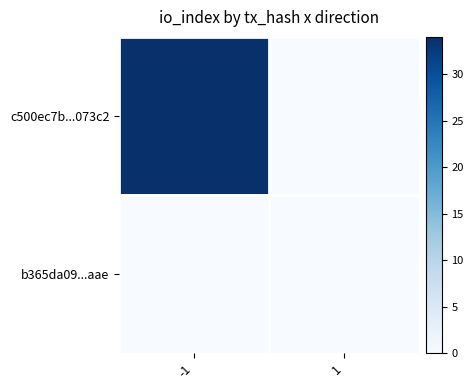

Between -1 and 1, which series saw the biggest shift?

c500ec7b...073c2